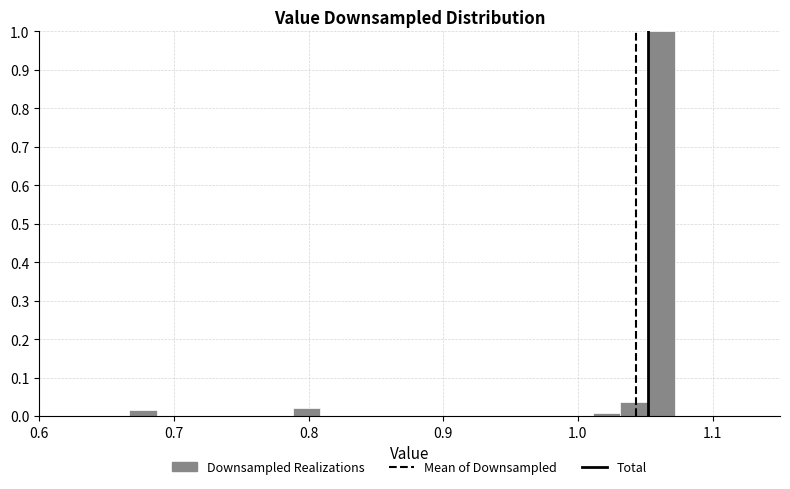

Around what value on the x-axis is the tallest bar? Give the approximate position of its centre, as read against the axis.

1.06